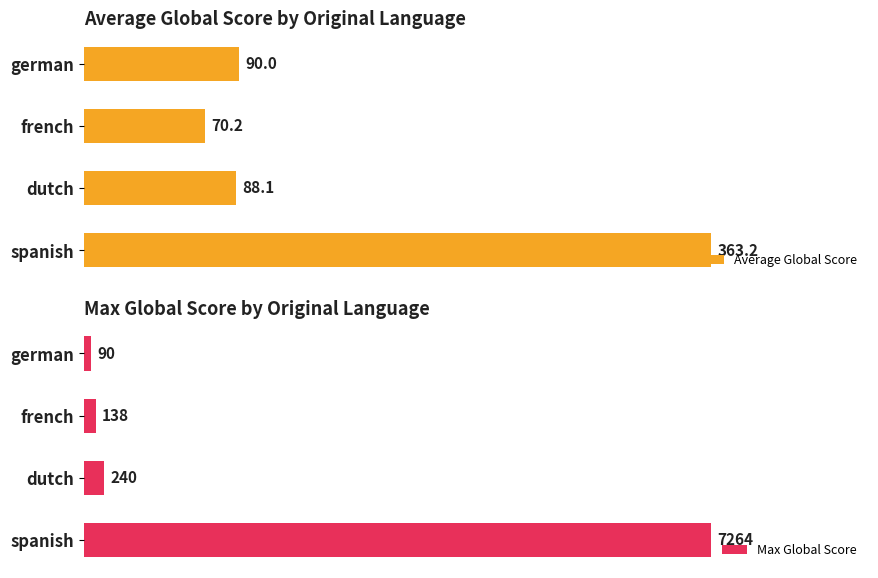

At how many categories does at least one series exceed 5910?

1